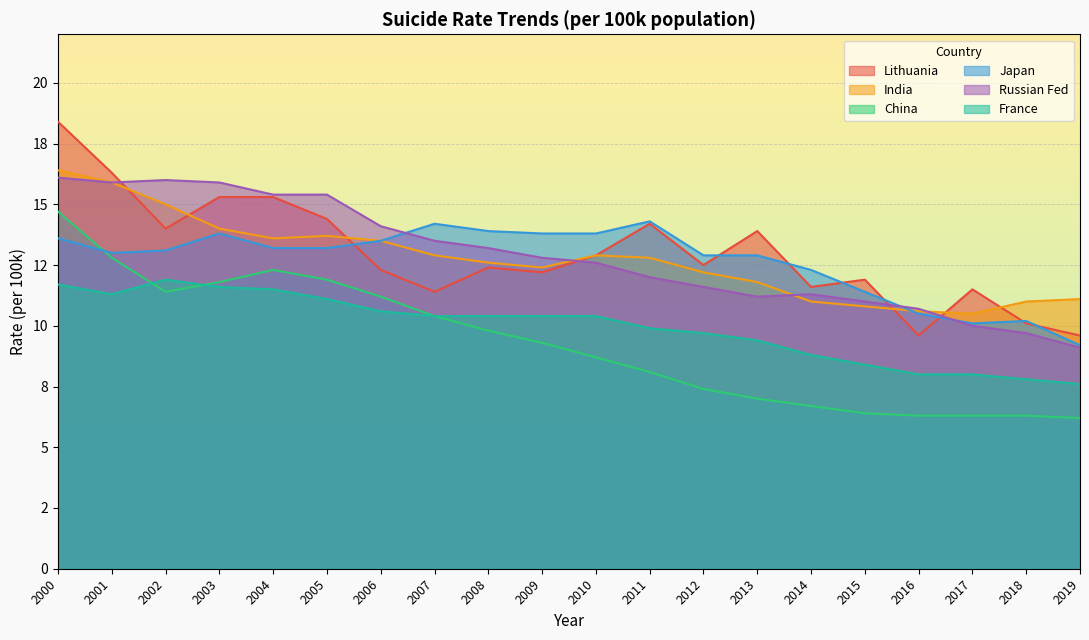

What is the difference between the highest and lowest values at 2015?

5.5